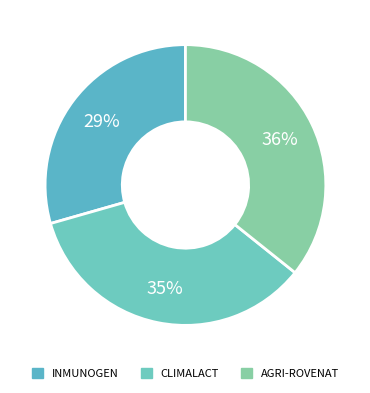

To the nearest percent, what is the average slice percentage?

33%